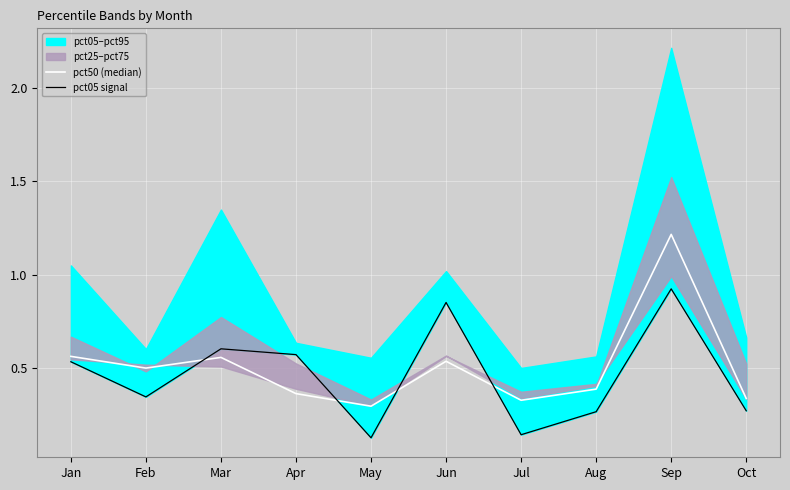

Reading left to right, list all the values displayed in this chart.

pct50 (median): 0.6	0.5	0.6	0.4	0.3	0.5	0.3	0.4	1.2	0.3
pct05 signal: 0.5	0.3	0.6	0.6	0.1	0.9	0.1	0.3	0.9	0.3